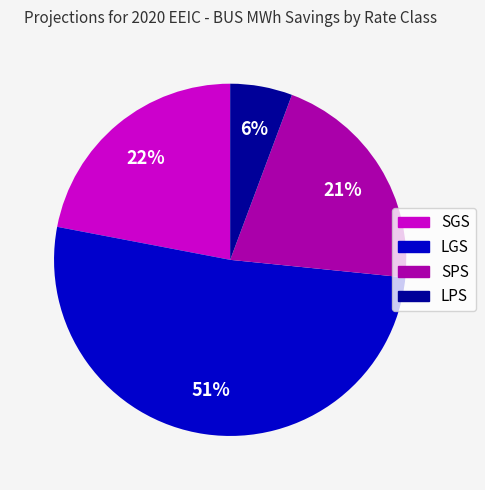

Between LGS and SGS, which is larger?

LGS